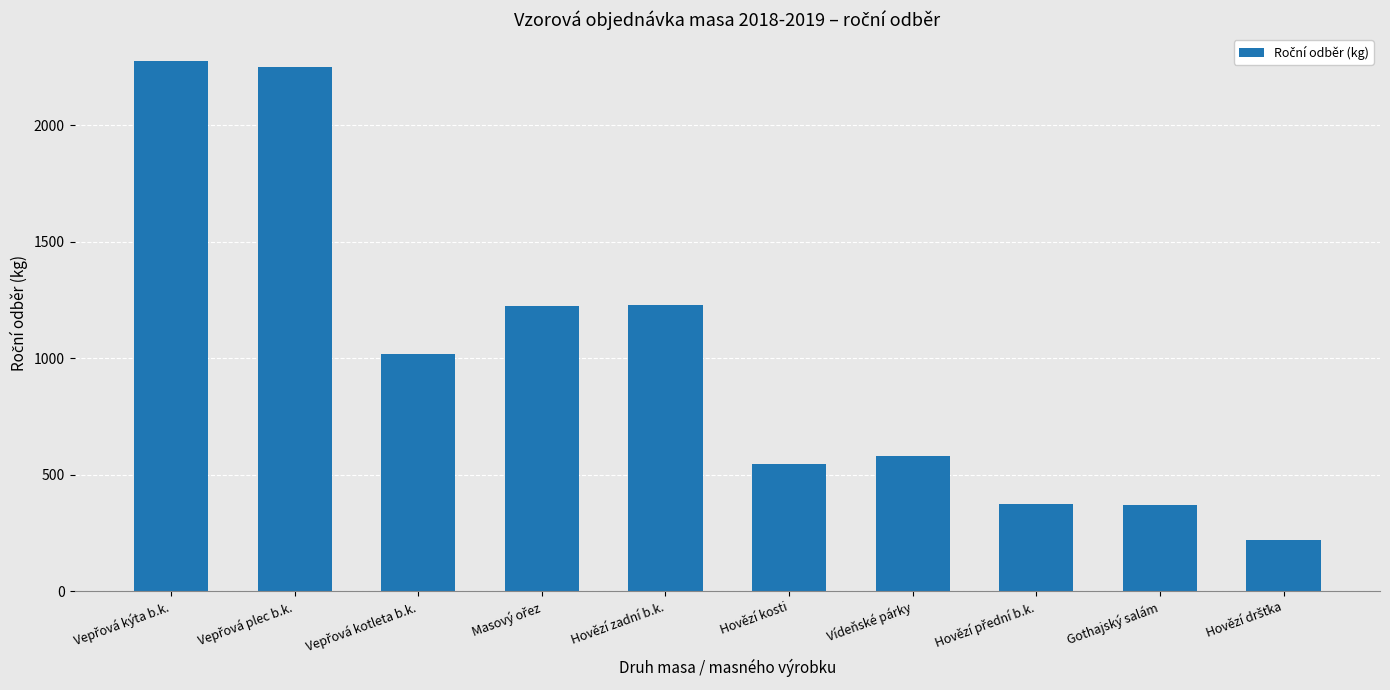

What is the value of the 4th bar from the left?

1223